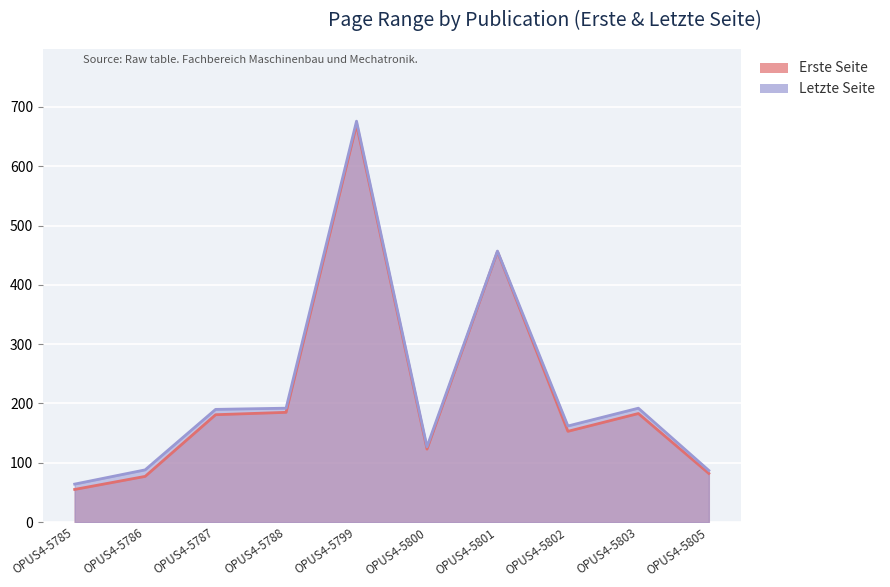

What are all the series names shown in the legend?

Erste Seite, Letzte Seite